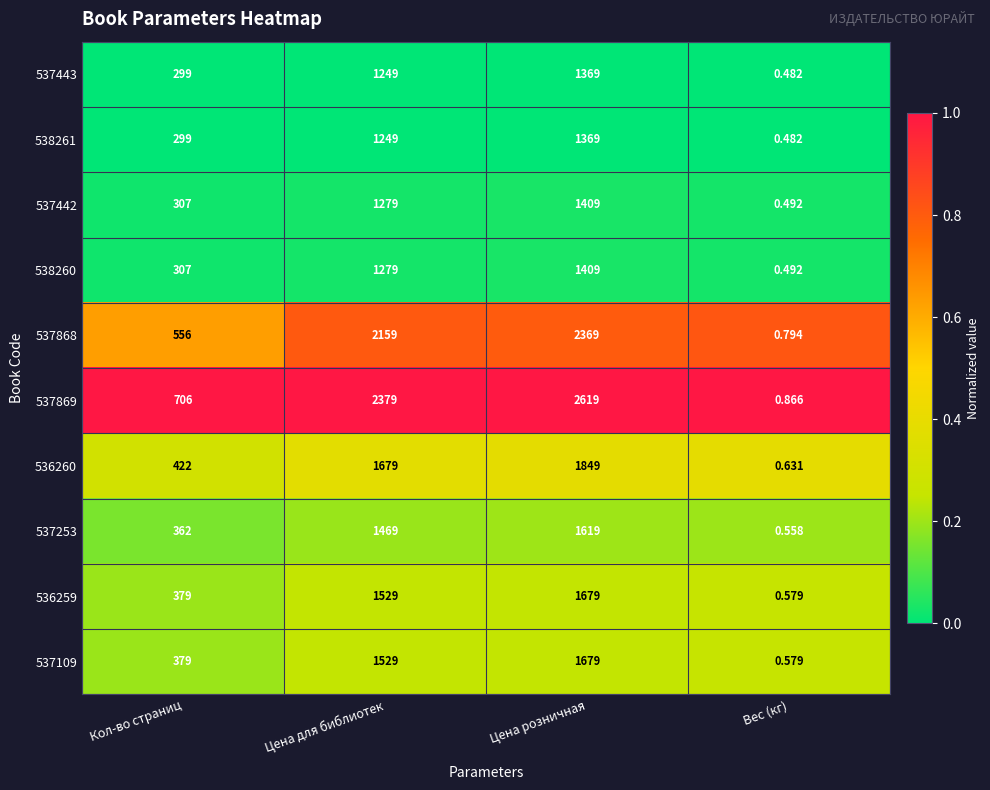

Where is 537868 nearest to the value 1184?

Кол-во страниц